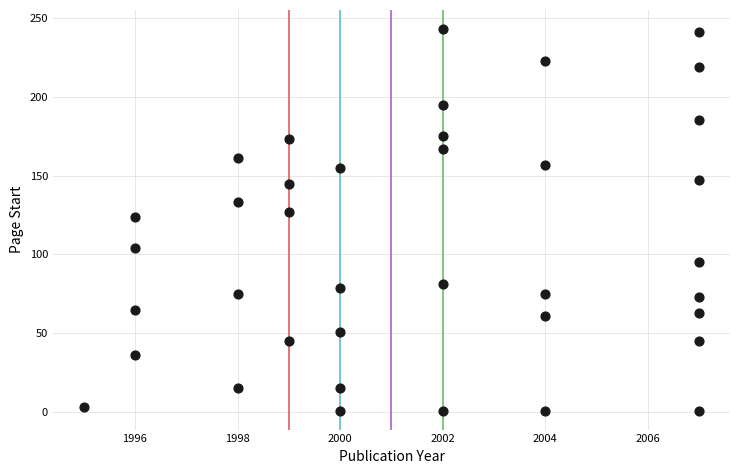

What is the range of X values (max minus min)?

12